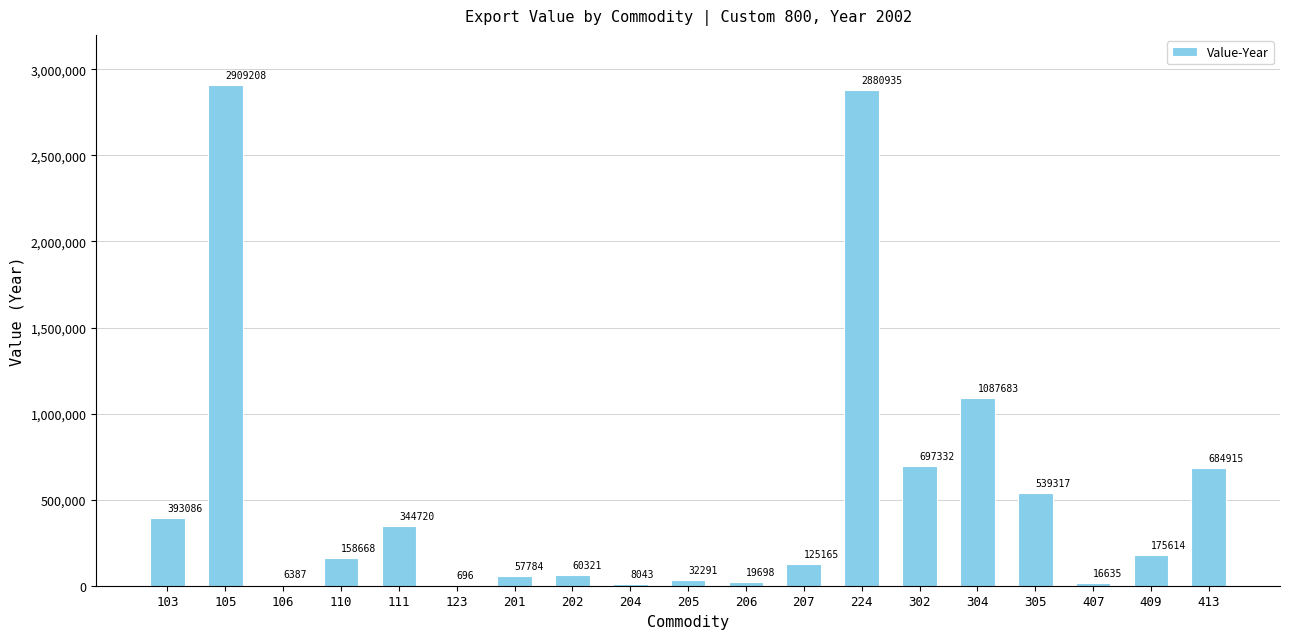

Reading left to right, what are all the values shown in this chart?

393086	2909208	6387	158668	344720	696	57784	60321	8043	32291	19698	125165	2880935	697332	1087683	539317	16635	175614	684915